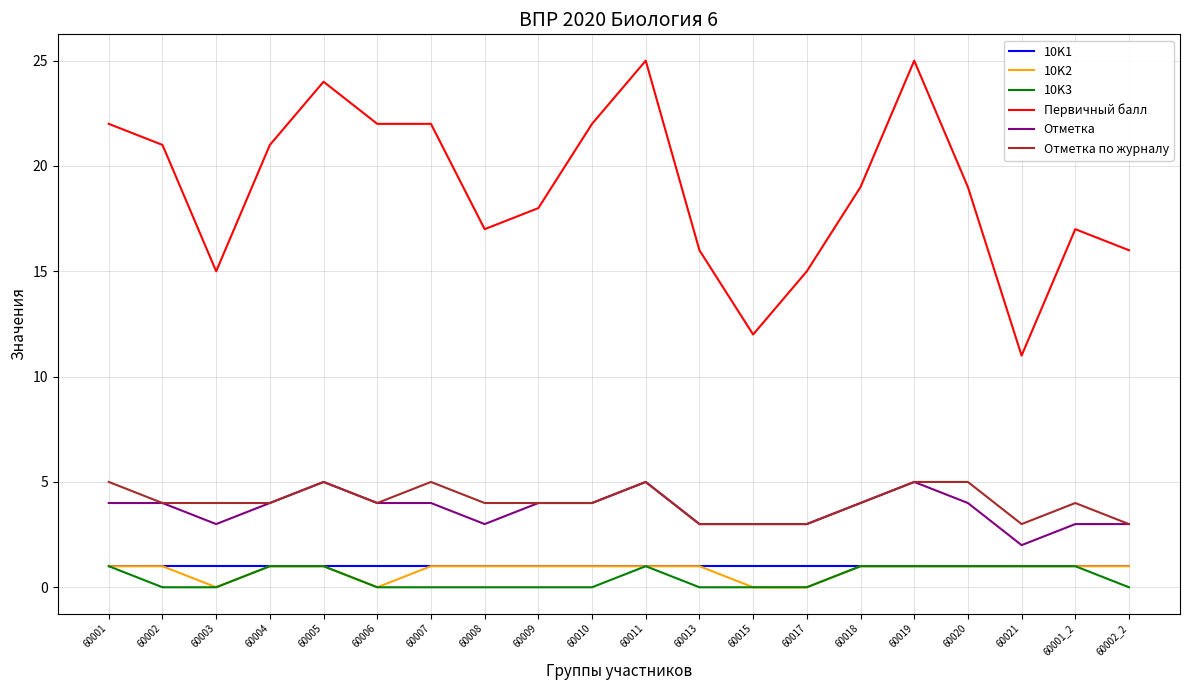

Reading left to right, what are all the values shown in this chart?

10K1: 60001=1	60002=1	60003=1	60004=1	60005=1	60006=1	60007=1	60008=1	60009=1	60010=1	60011=1	60013=1	60015=1	60017=1	60018=1	60019=1	60020=1	60021=1	60001_2=1	60002_2=1
10K2: 60001=1	60002=1	60003=0	60004=1	60005=1	60006=0	60007=1	60008=1	60009=1	60010=1	60011=1	60013=1	60015=0	60017=0	60018=1	60019=1	60020=1	60021=1	60001_2=1	60002_2=1
10K3: 60001=1	60002=0	60003=0	60004=1	60005=1	60006=0	60007=0	60008=0	60009=0	60010=0	60011=1	60013=0	60015=0	60017=0	60018=1	60019=1	60020=1	60021=1	60001_2=1	60002_2=0
Первичный балл: 60001=22	60002=21	60003=15	60004=21	60005=24	60006=22	60007=22	60008=17	60009=18	60010=22	60011=25	60013=16	60015=12	60017=15	60018=19	60019=25	60020=19	60021=11	60001_2=17	60002_2=16
Отметка: 60001=4	60002=4	60003=3	60004=4	60005=5	60006=4	60007=4	60008=3	60009=4	60010=4	60011=5	60013=3	60015=3	60017=3	60018=4	60019=5	60020=4	60021=2	60001_2=3	60002_2=3
Отметка по журналу: 60001=5	60002=4	60003=4	60004=4	60005=5	60006=4	60007=5	60008=4	60009=4	60010=4	60011=5	60013=3	60015=3	60017=3	60018=4	60019=5	60020=5	60021=3	60001_2=4	60002_2=3